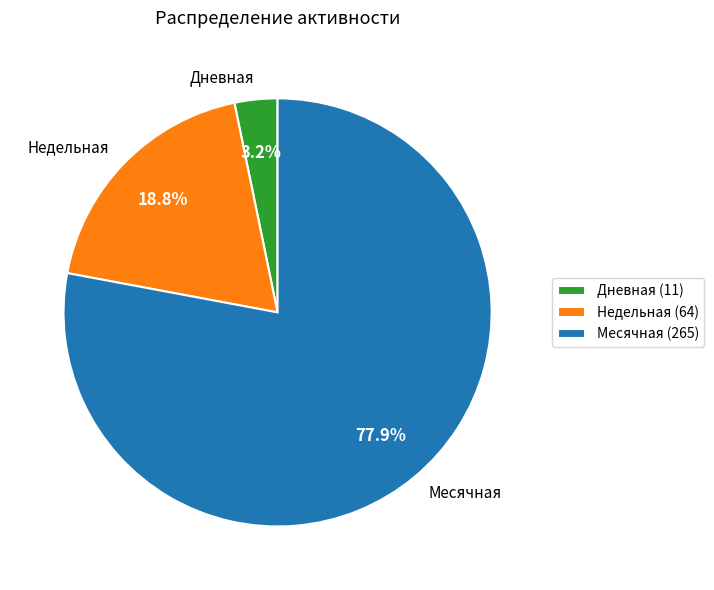

What is the total percentage of Дневная and Месячная?

81.2%